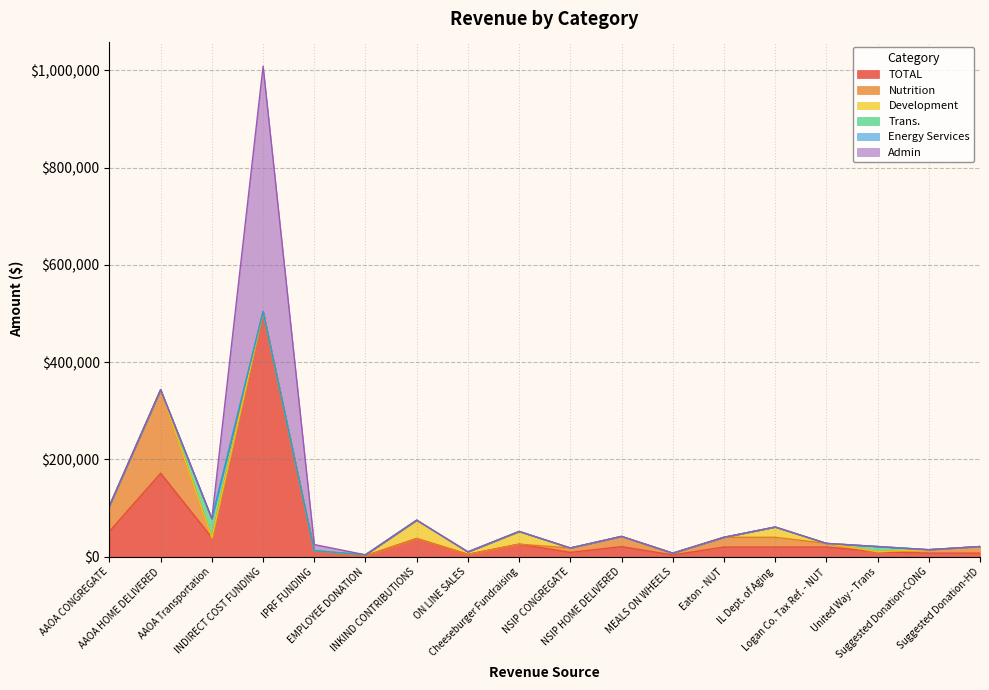

Which category has the lowest value in the Development series?

AAOA CONGREGATE